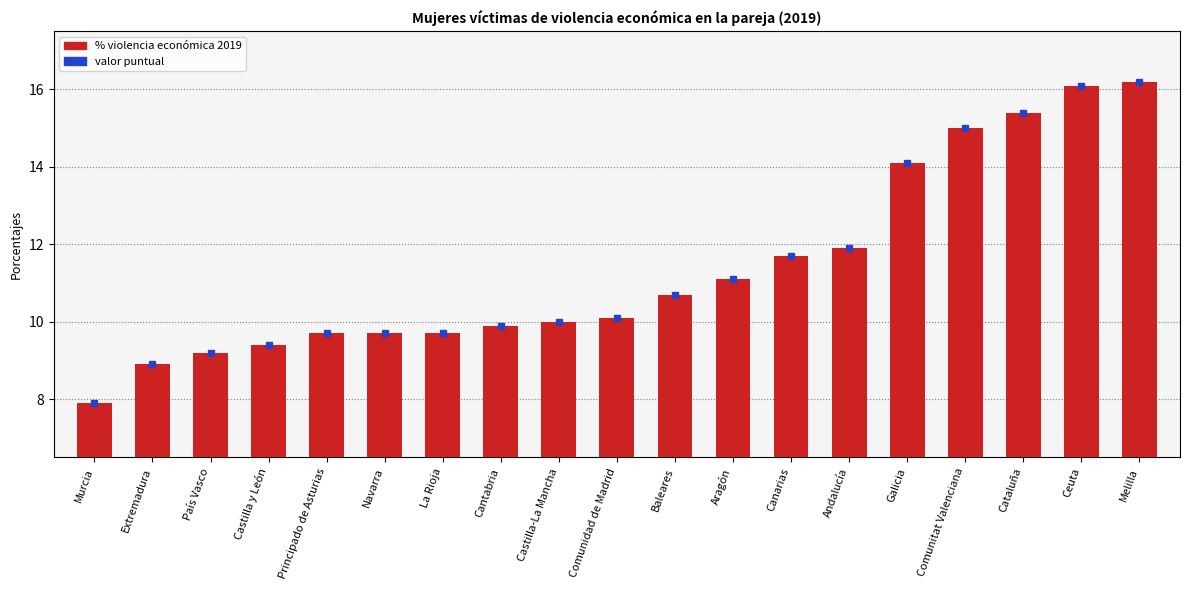

Is it true that the value at Navarra is 4.9?

False